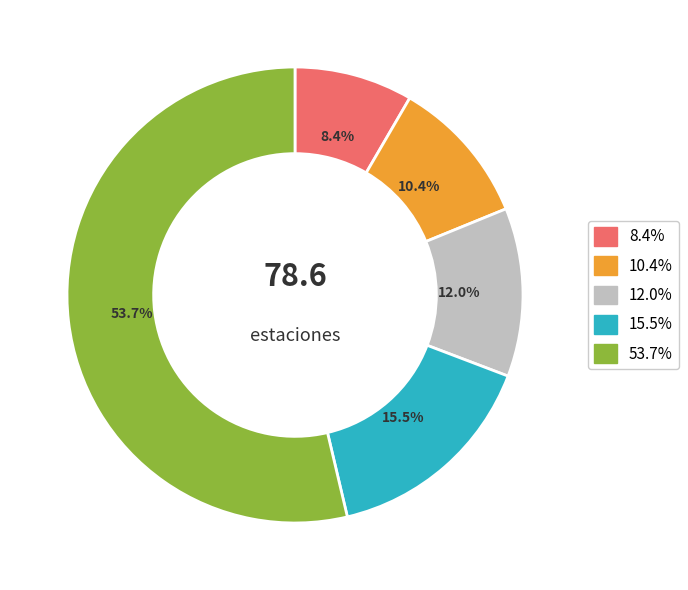

Is there a majority slice in this chart?

Yes